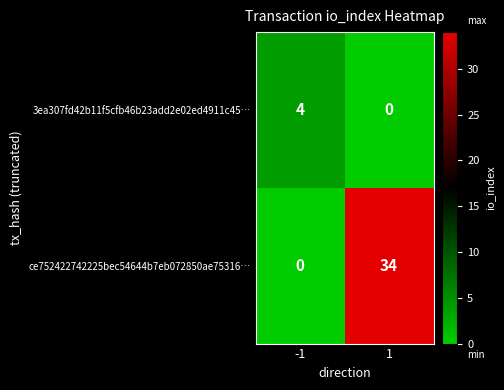

What is the difference between the ce752422742225bec54644b7eb072850ae75316… values at 1 and -1?

34